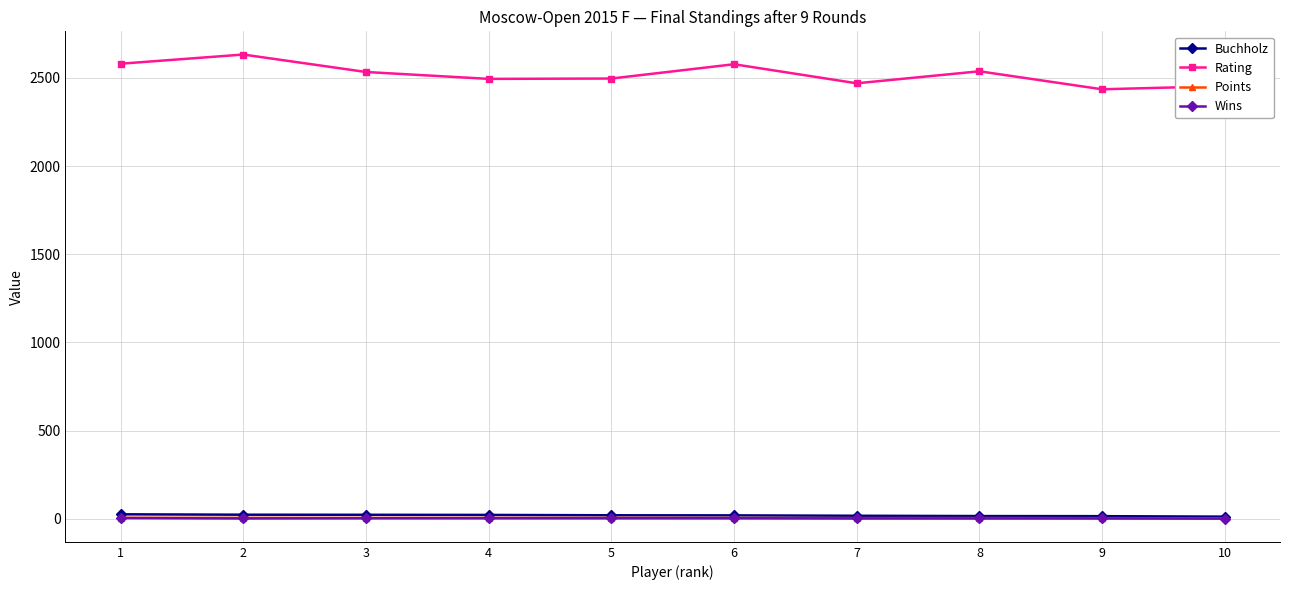

True or false: Points and Rating cross at least once.

False